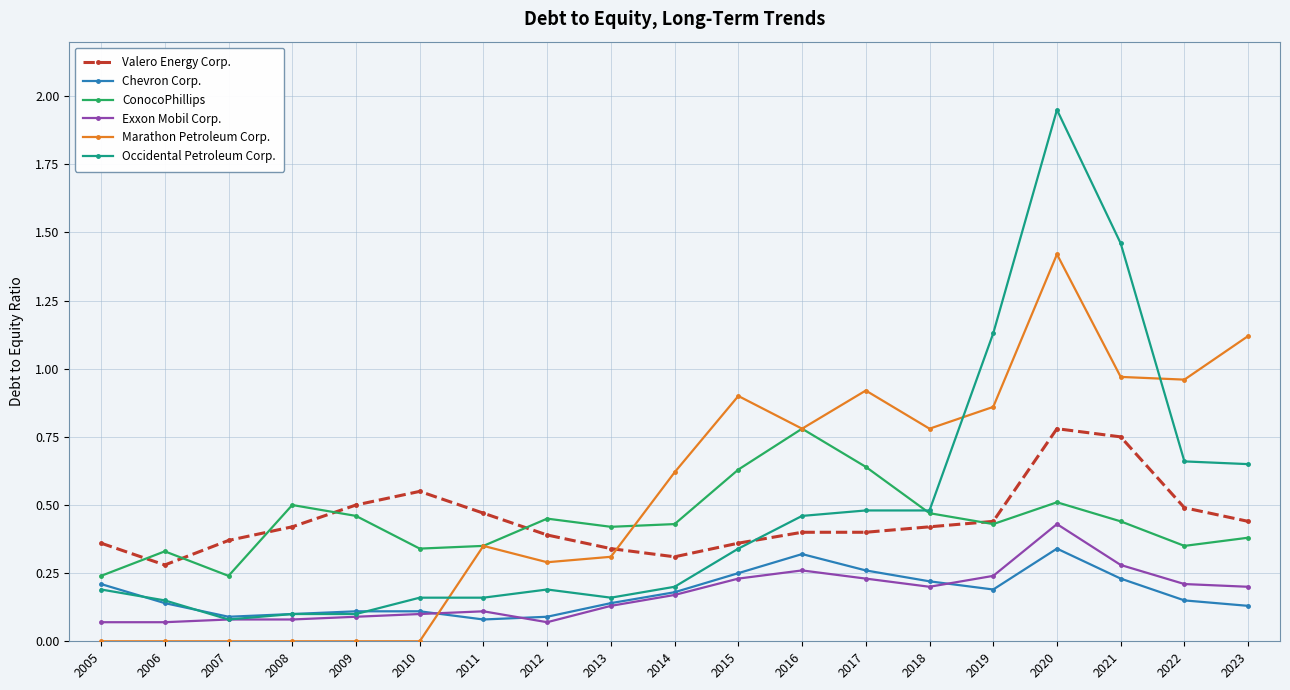

What is the sum of all Valero Energy Corp. values?

8.5